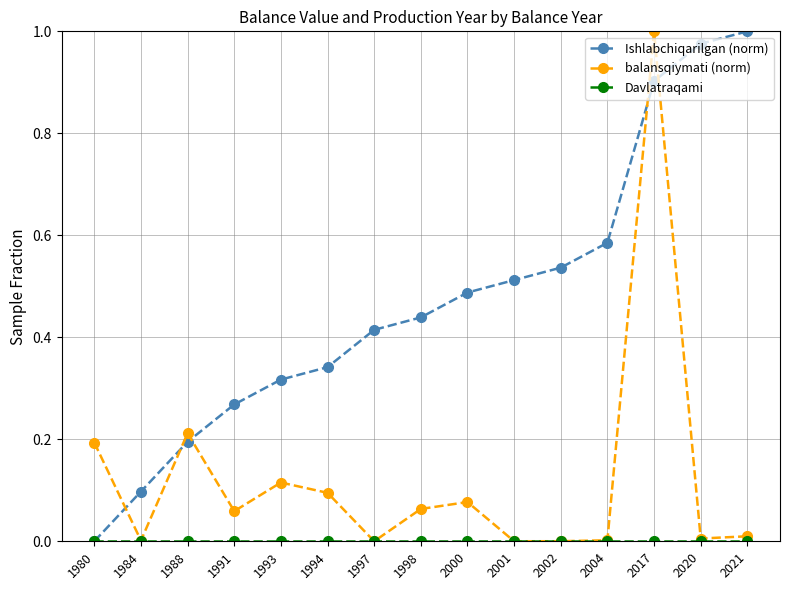

Which category has the highest value in the Ishlabchiqarilgan (norm) series?

2021